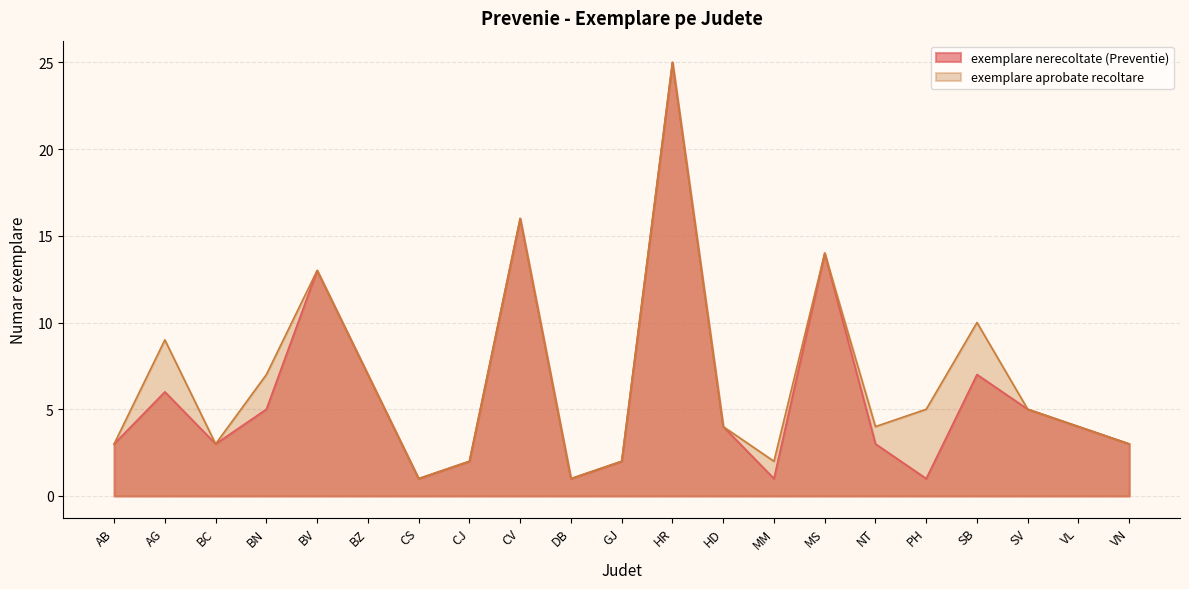

What is the minimum value for exemplare nerecoltate (Preventie)?

1